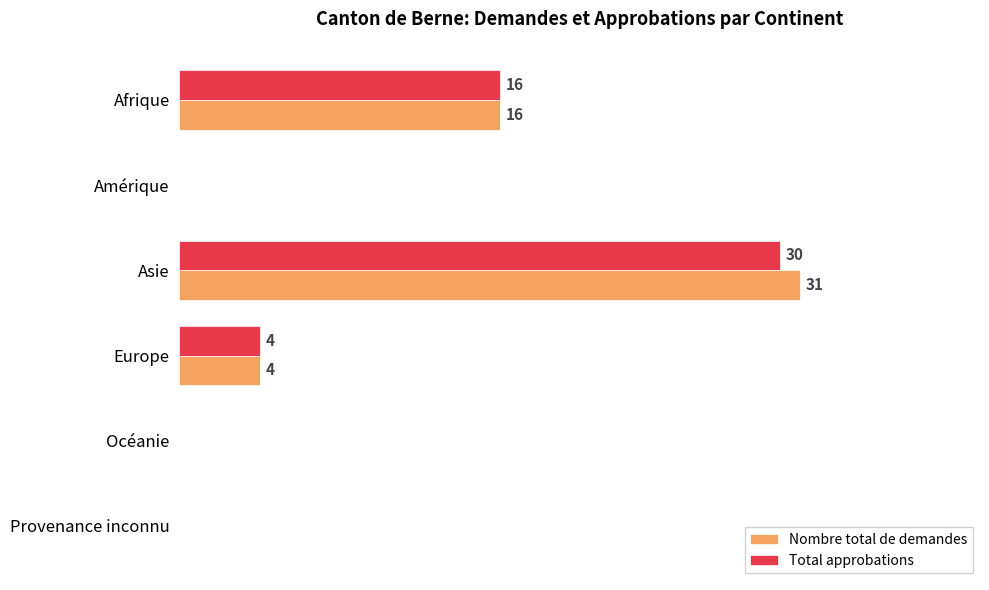

Where is Total approbations nearest to the value 15?

Afrique